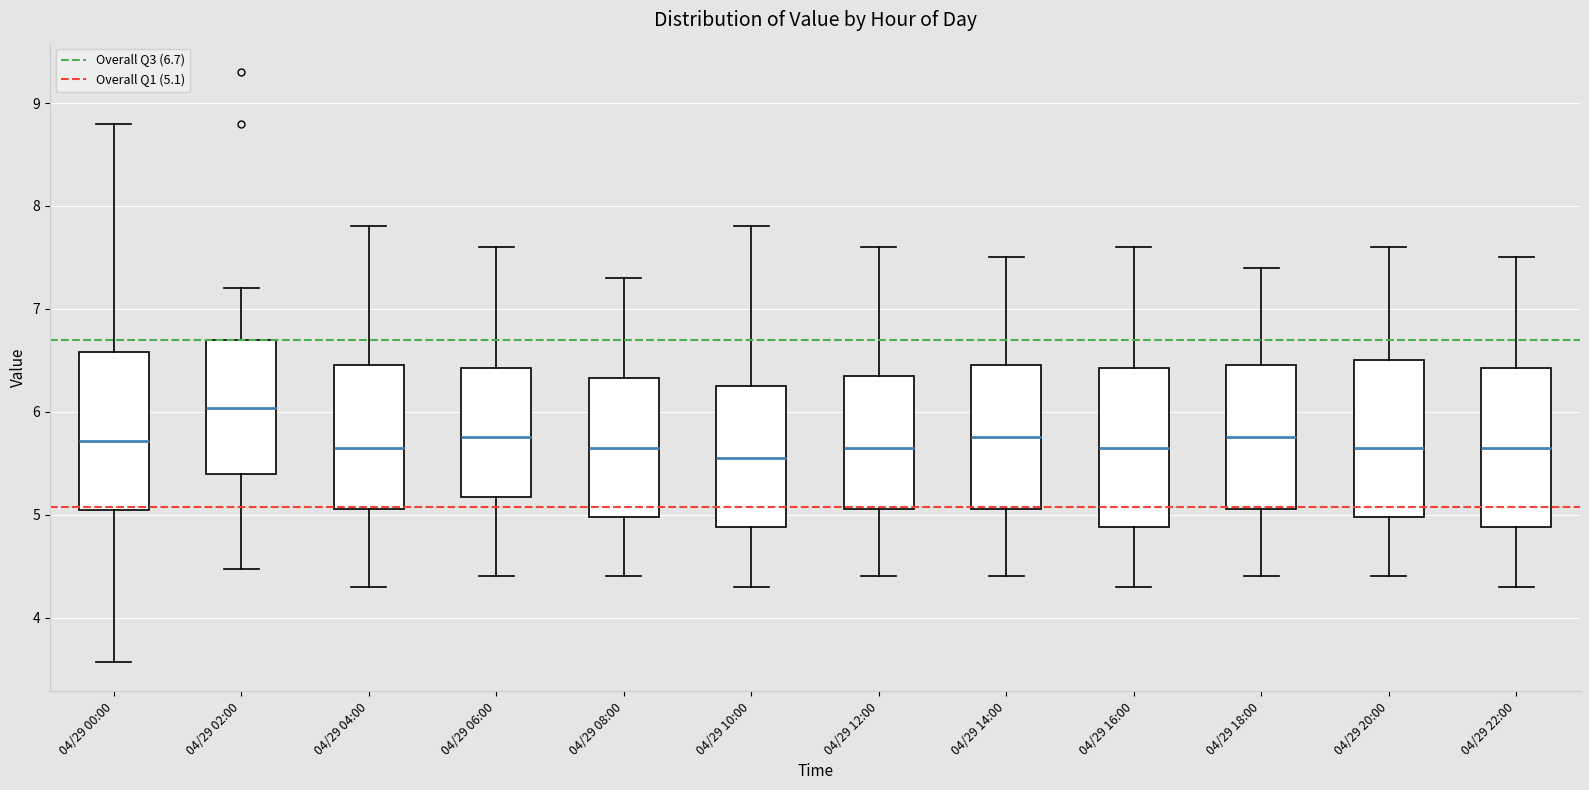

Reading left to right, read every box against the y-axis: the position of its median line, the range the box covers, and the ends of its whiskers. The values are not printed on the chart, so give them approximately, as read against the axis.

04/29 00:00: median 5.7, box 5.0 to 6.6, whiskers 3.6 to 8.8
04/29 02:00: median 6.0, box 5.4 to 6.7, whiskers 4.5 to 7.2
04/29 04:00: median 5.7, box 5.1 to 6.5, whiskers 4.3 to 7.8
04/29 06:00: median 5.8, box 5.2 to 6.4, whiskers 4.4 to 7.6
04/29 08:00: median 5.7, box 5.0 to 6.3, whiskers 4.4 to 7.3
04/29 10:00: median 5.6, box 4.9 to 6.3, whiskers 4.3 to 7.8
04/29 12:00: median 5.7, box 5.1 to 6.4, whiskers 4.4 to 7.6
04/29 14:00: median 5.8, box 5.1 to 6.5, whiskers 4.4 to 7.5
04/29 16:00: median 5.7, box 4.9 to 6.4, whiskers 4.3 to 7.6
04/29 18:00: median 5.8, box 5.1 to 6.5, whiskers 4.4 to 7.4
04/29 20:00: median 5.7, box 5.0 to 6.5, whiskers 4.4 to 7.6
04/29 22:00: median 5.7, box 4.9 to 6.4, whiskers 4.3 to 7.5